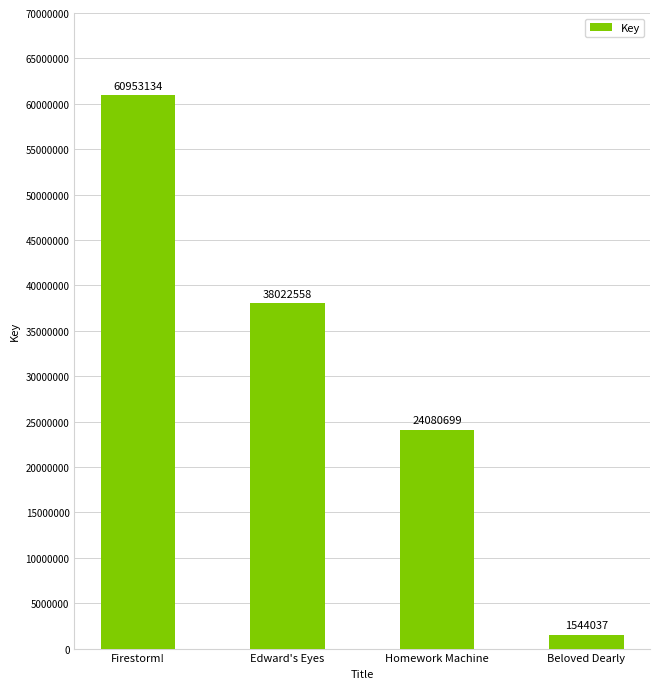

Reading left to right, what are all the values shown in this chart?

60953134	38022558	24080699	1544037